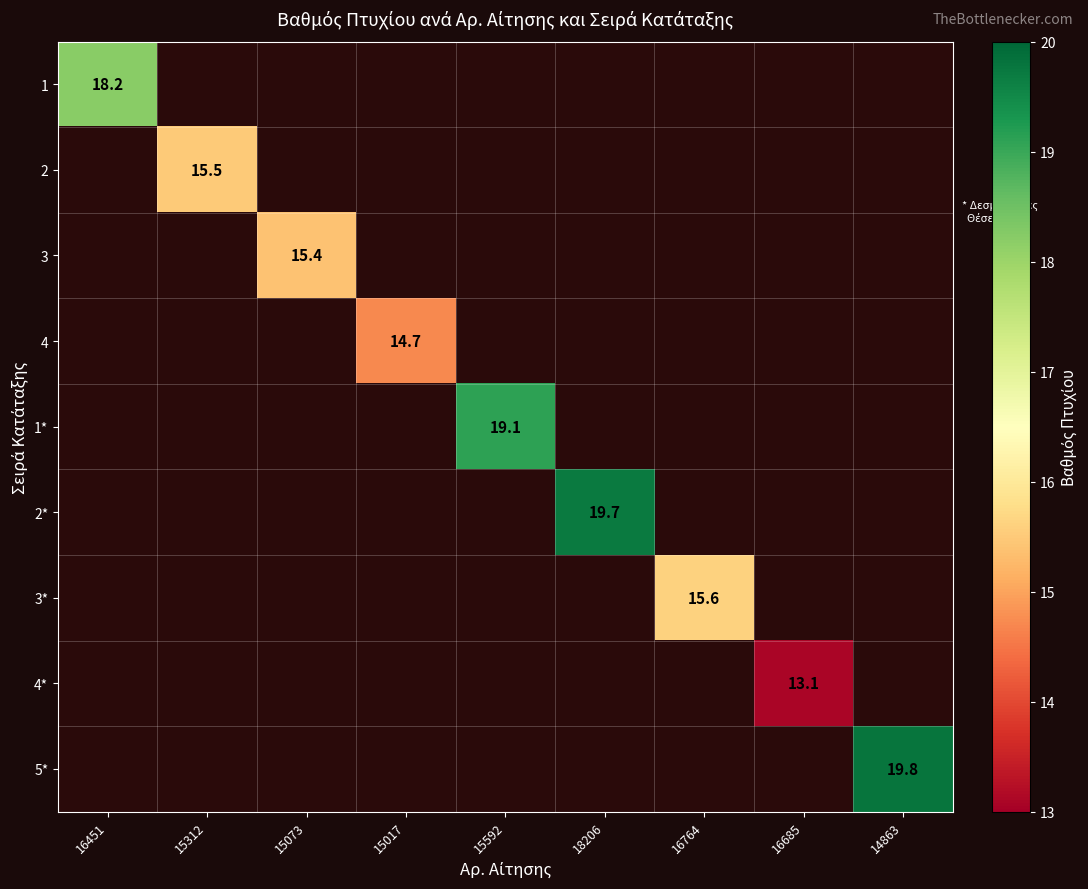

Which category has the lowest value in the 2 series?

16451